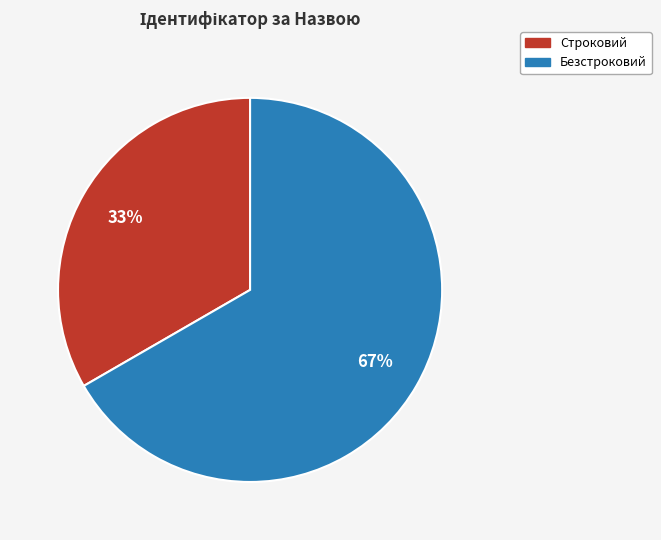

Which slice is the largest?

Безстроковий